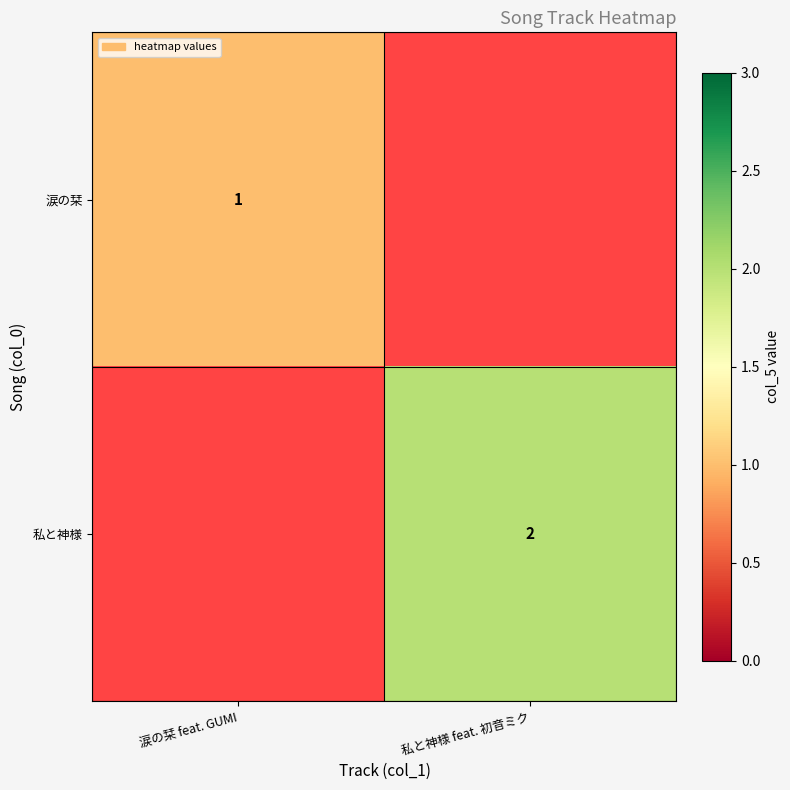

Is it true that 私と神様 equals 3 at 私と神様 feat. 初音ミク?

False